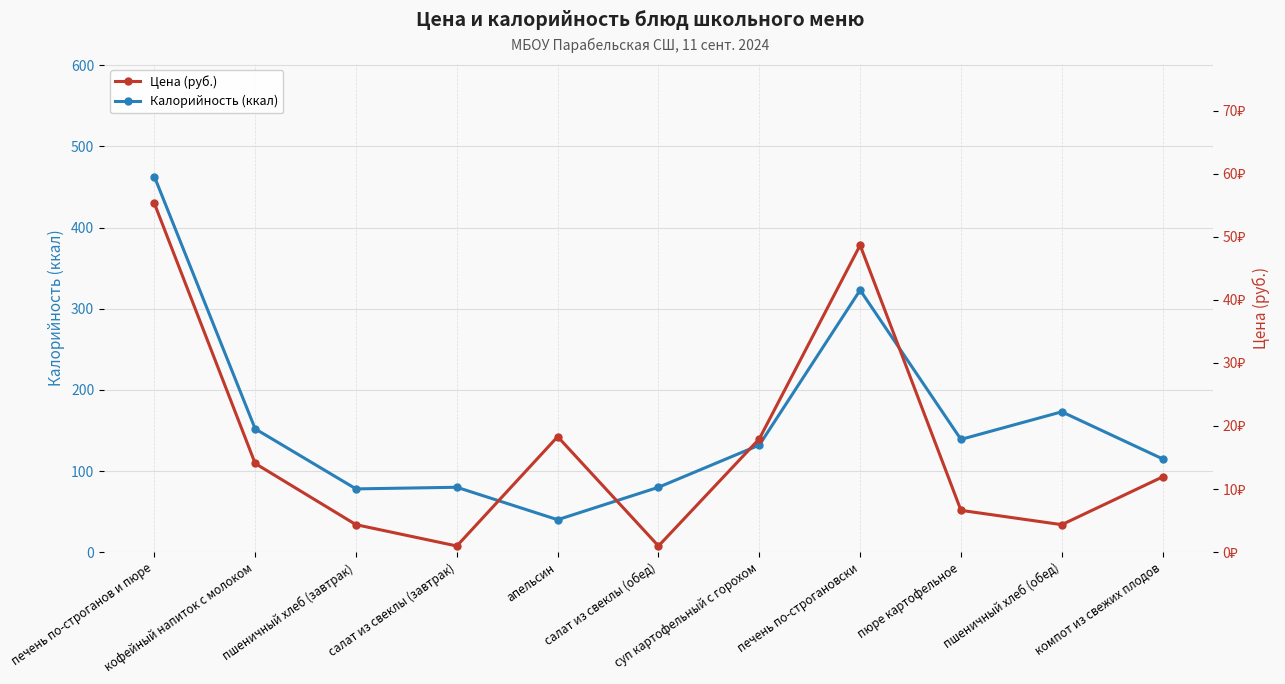

List the labels in order of Цена (руб.) value, smallest first.

салат из свеклы (завтрак), салат из свеклы (обед), пшеничный хлеб (завтрак), пшеничный хлеб (обед), пюре картофельное, компот из свежих плодов, кофейный напиток с молоком, суп картофельный с горохом, апельсин, печень по-строгановски, печень по-строганов и пюре